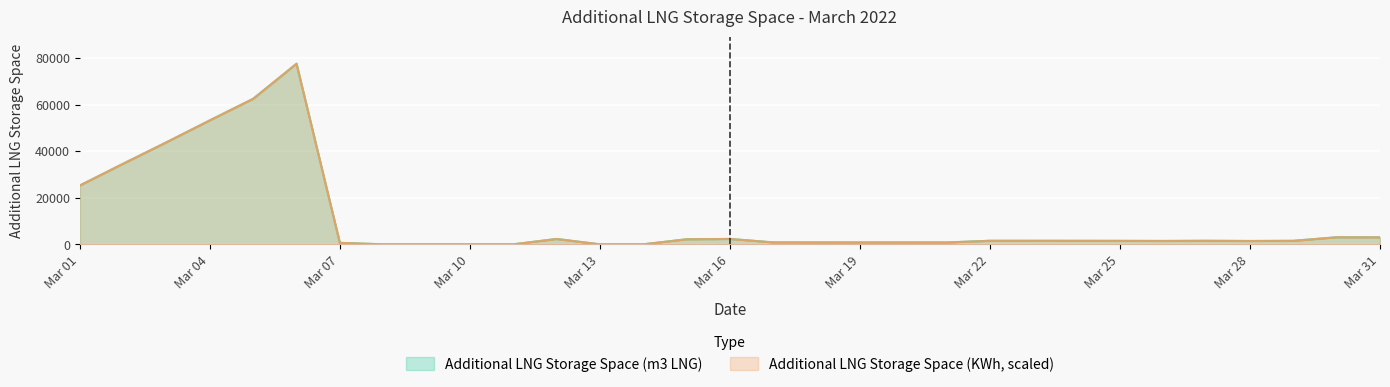

What are all the series names shown in the legend?

Additional LNG Storage Space (m3 LNG), Additional LNG Storage Space (KWh, scaled)